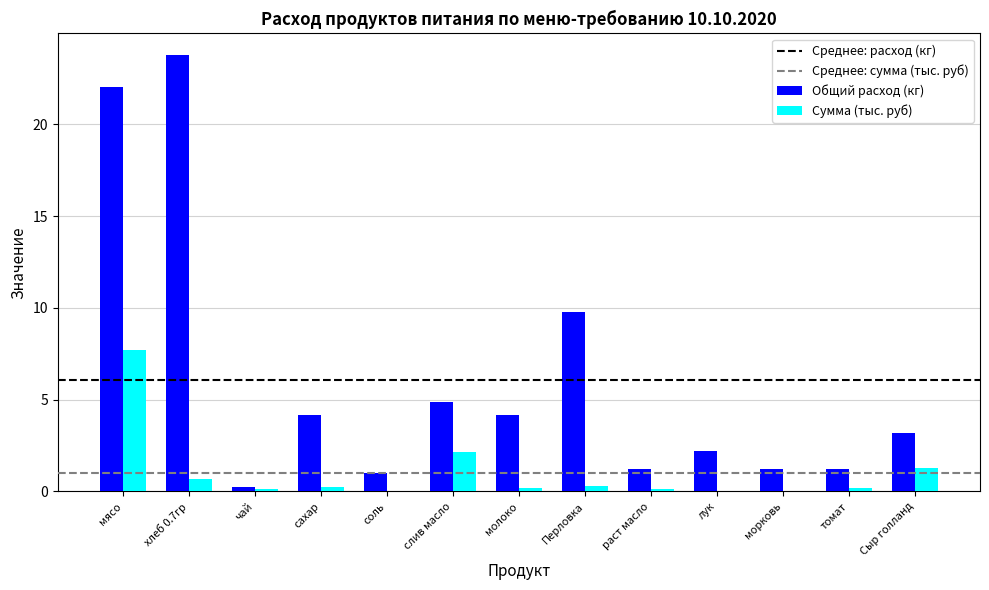

What is the sum of all Общий расход (кг) values?

79.1